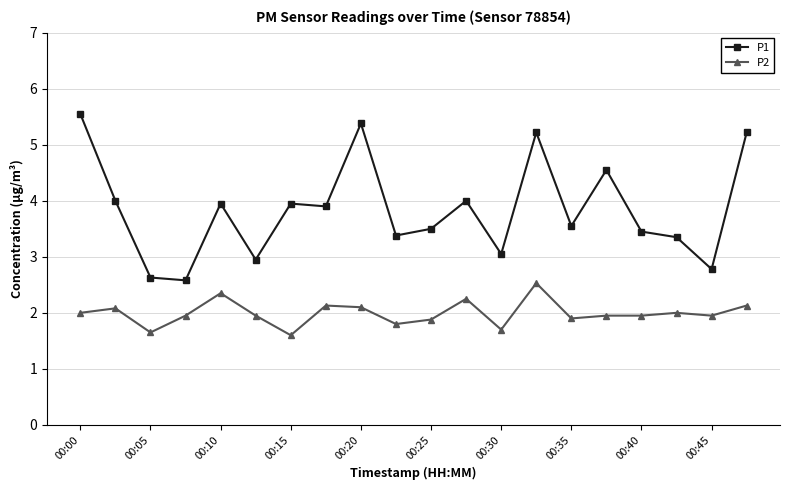

Which series has the largest total across all categories?

P1